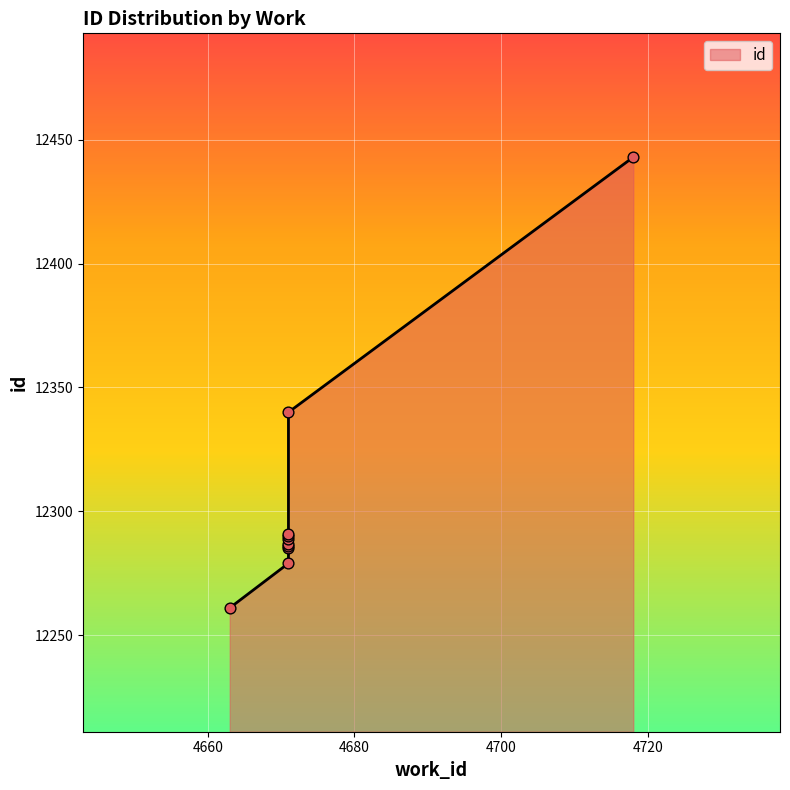

What is the change in value from 4671 to 4718?

+156